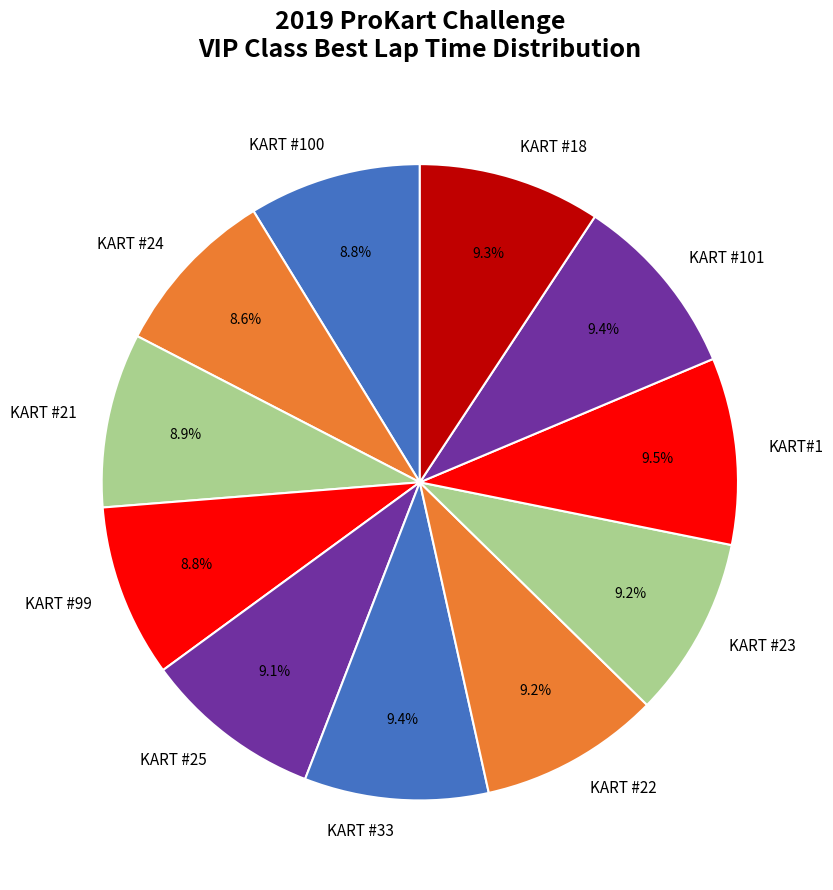

Does KART #25 represent more than half of the total?

No